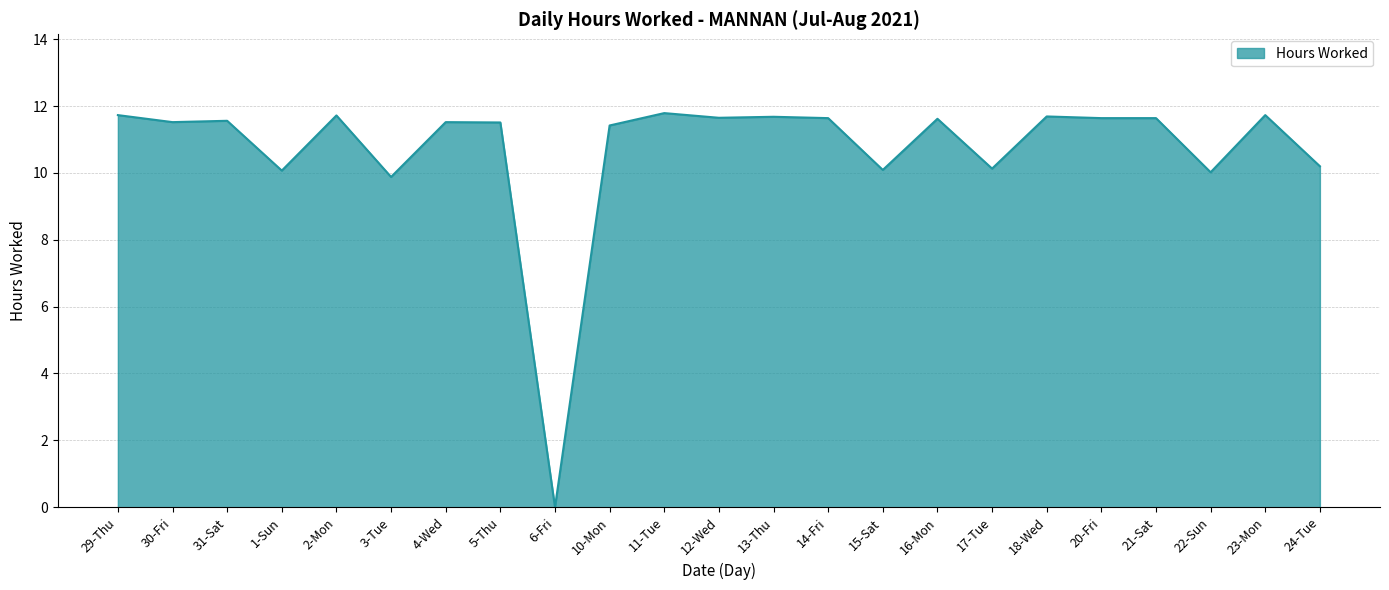

At which label does the data first exceed 11?

29-Thu